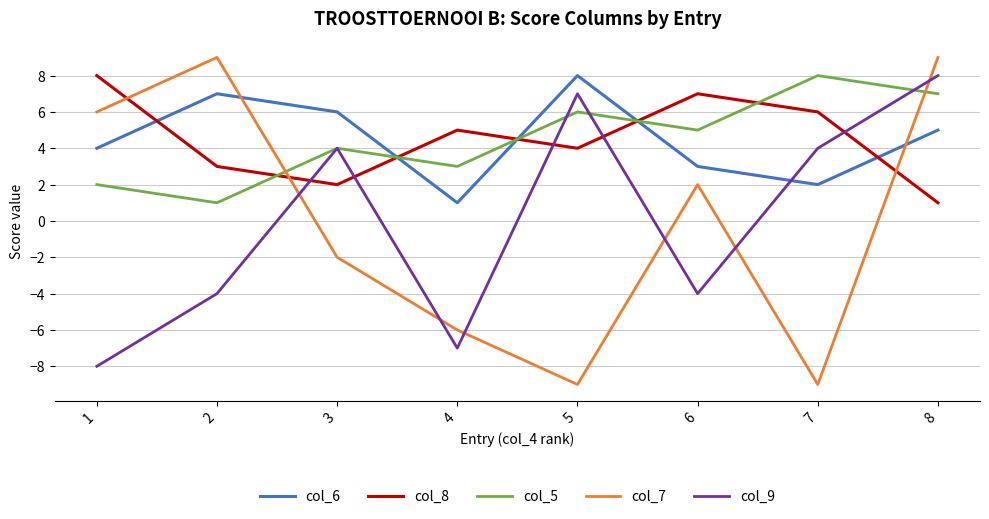

True or false: col_6 and col_5 cross at least once.

True